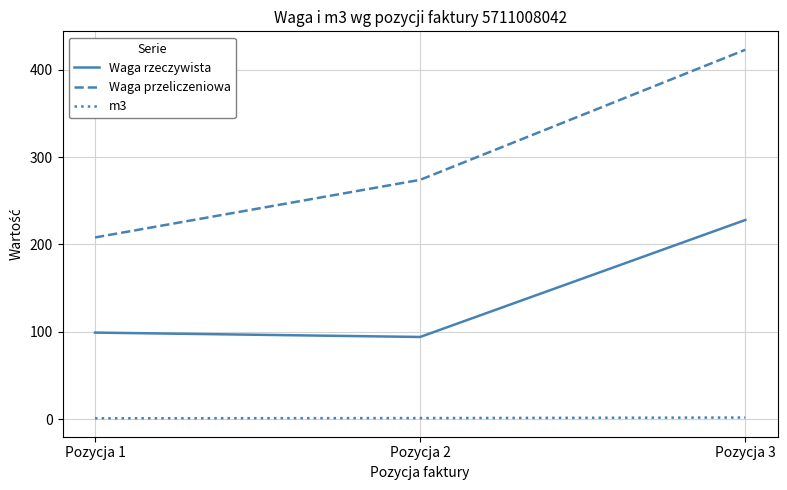

What are all the series names shown in the legend?

Waga rzeczywista, Waga przeliczeniowa, m3